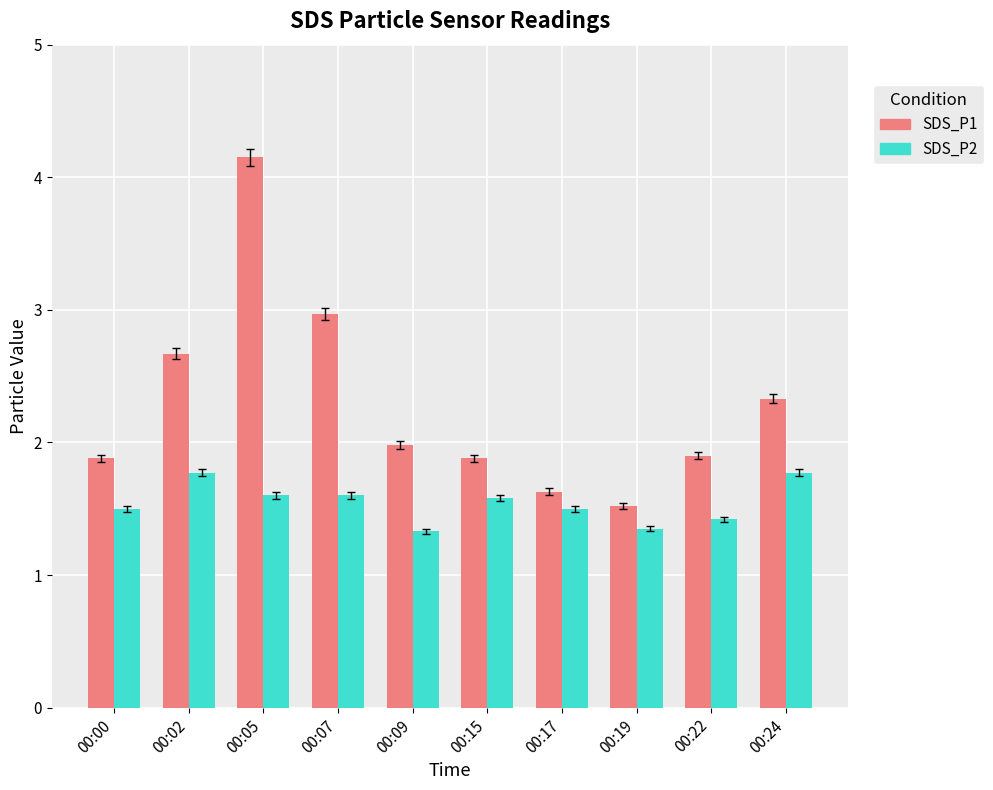

How many bars are there in total?

20